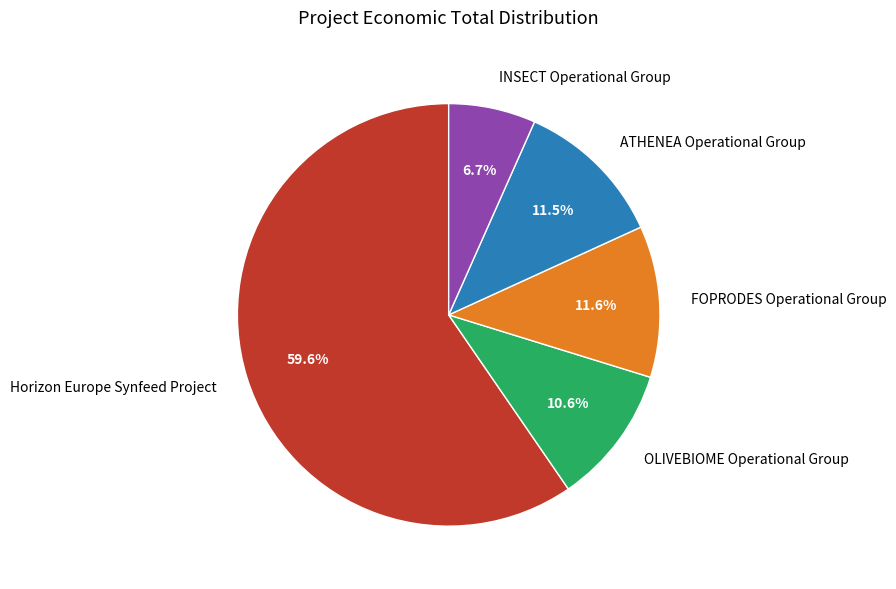

Which category has the smallest portion of the pie?

INSECT Operational Group